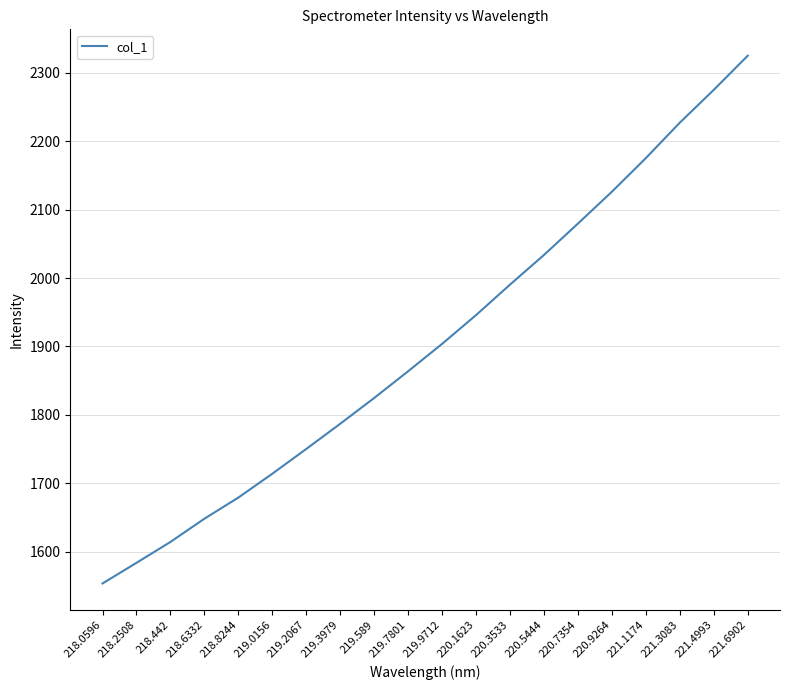

Reading right to left, extract all data points from this chart.

2325.2	2275.3	2227.3	2175.5	2126.3	2079.8	2033.9	1990.5	1946.0	1903.9	1863.8	1824.7	1787.0	1750.2	1714.0	1679.1	1648.2	1614.2	1583.7	1553.5